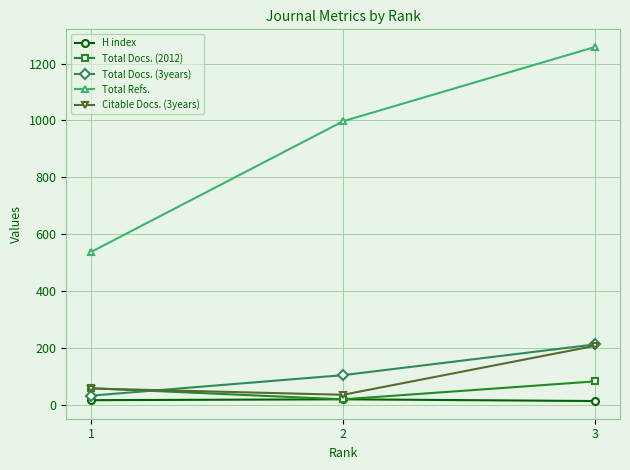

What is the value of the Citable Docs. (3years) point at the 3rd from the left?

207